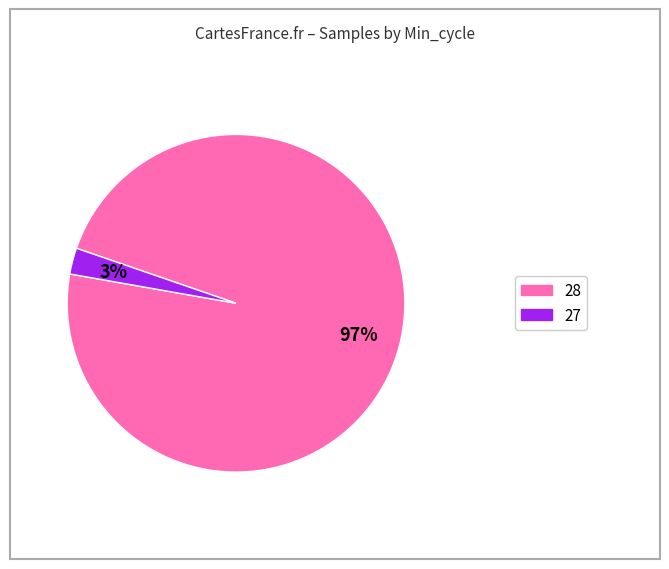

Count the number of slices in the pie.

2